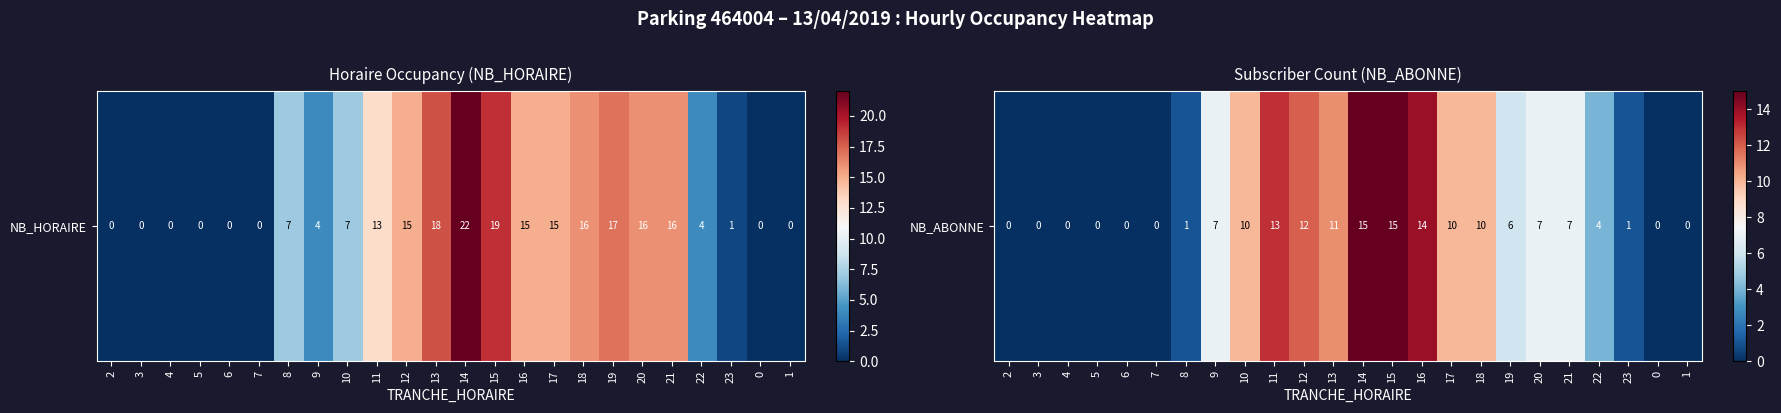

What is the difference between the values at 4 and 8?

1